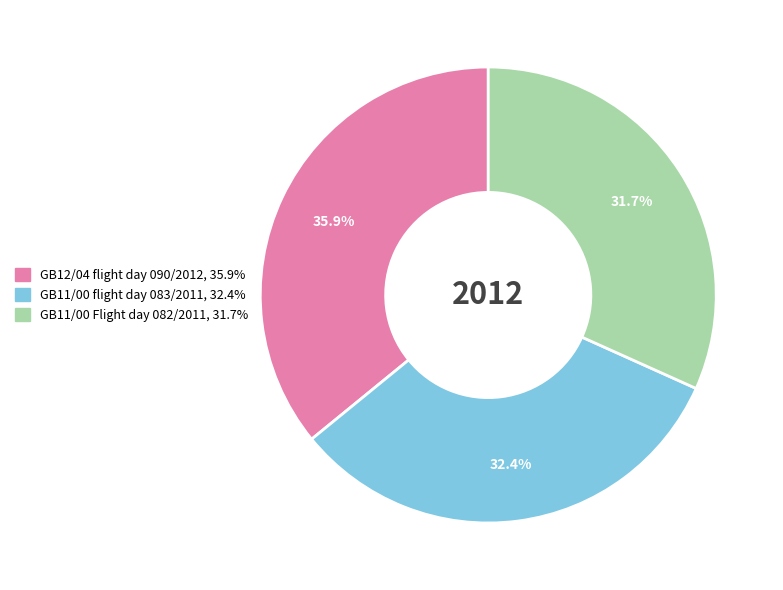

Approximately how many times larger is the value at GB11/00 flight day 083/2011 compared to GB12/04 flight day 090/2012?

0.9